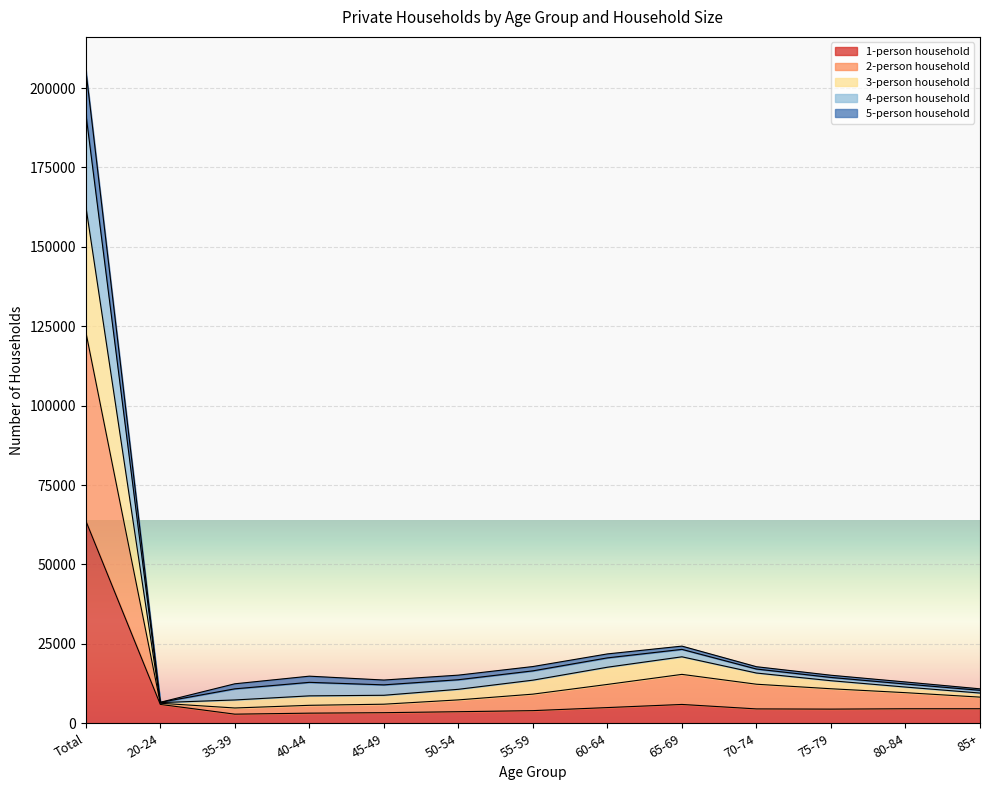

Where does the 2-person household series first go above 11401?

Total